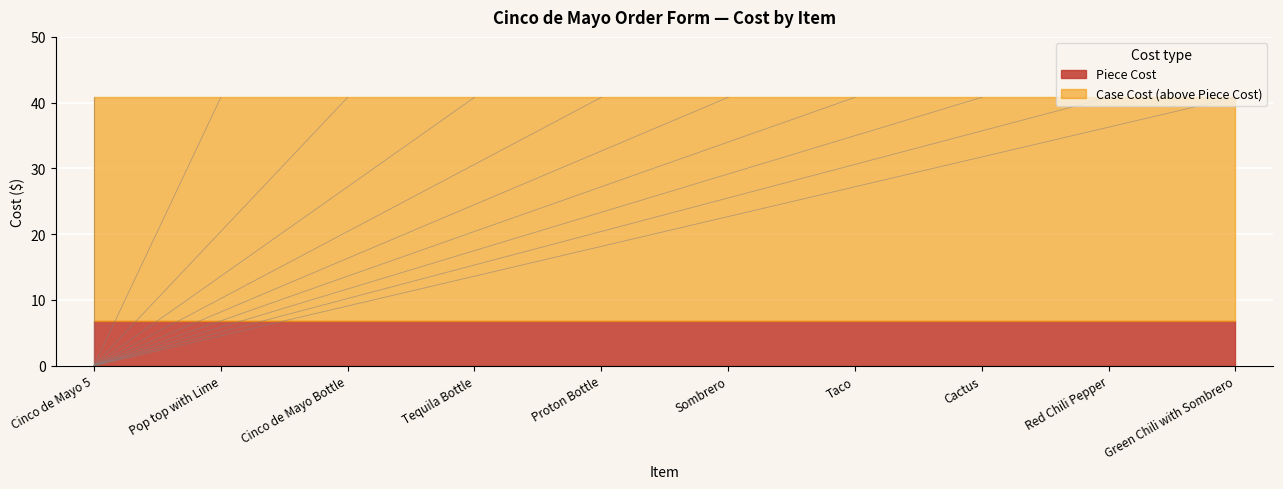

Which category has the highest value in the Case Cost series?

Cinco de Mayo 5